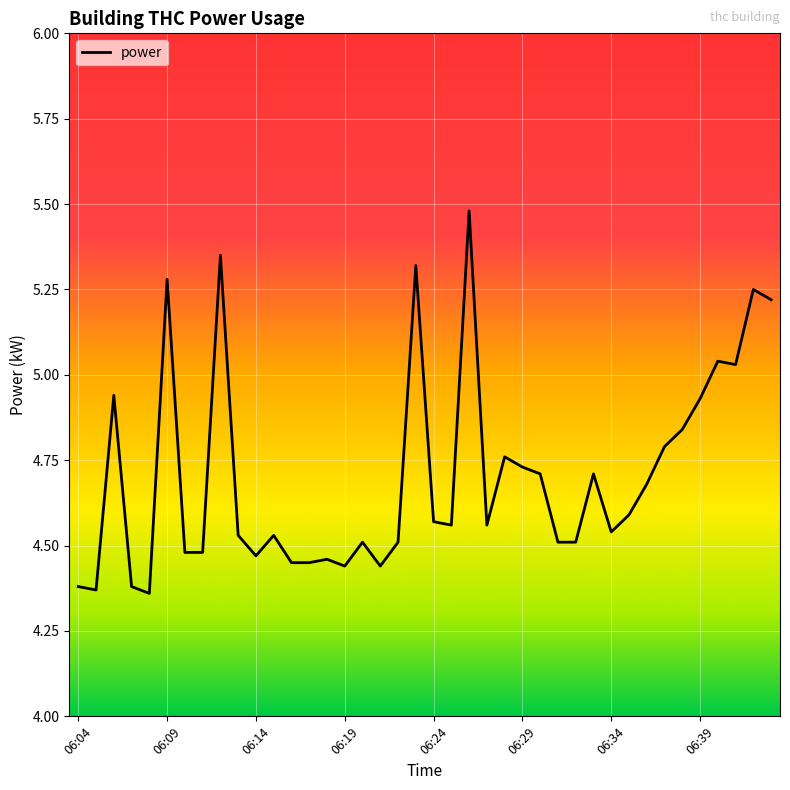

How many distinct data groups are displayed?

1